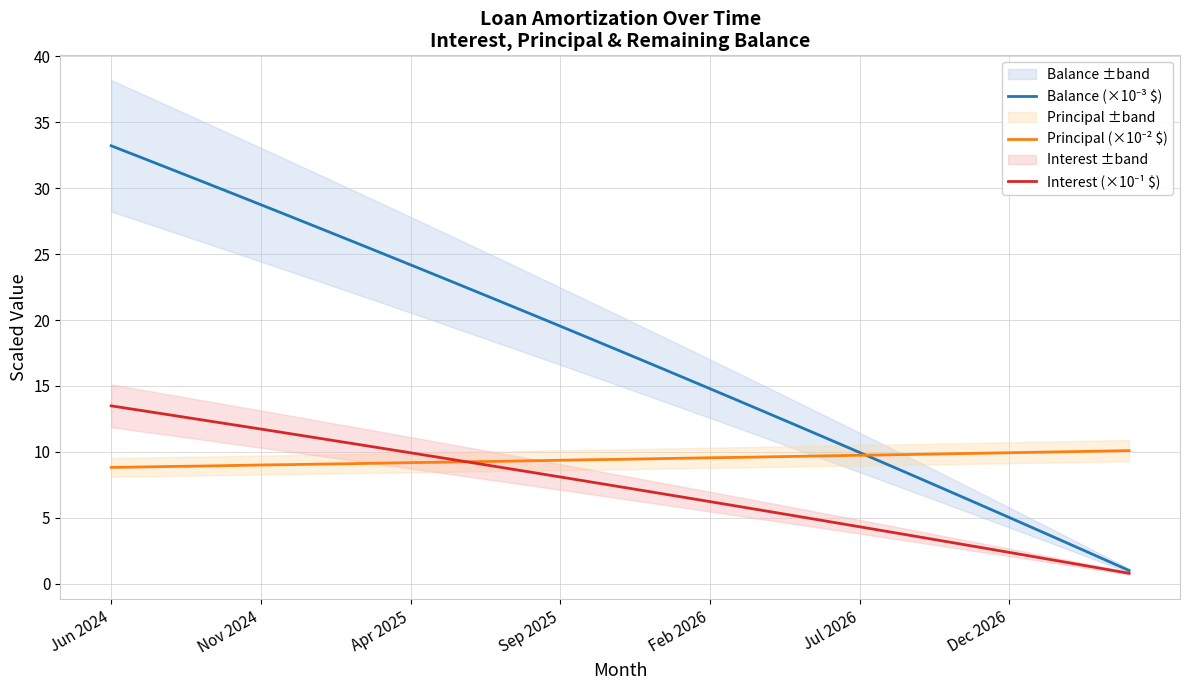

What position from the left is 16?

17